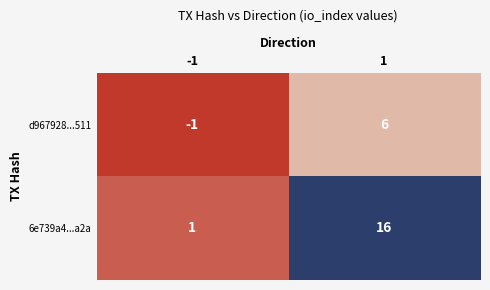

Between -1 and 1, which series saw the biggest shift?

6e739a4...a2a